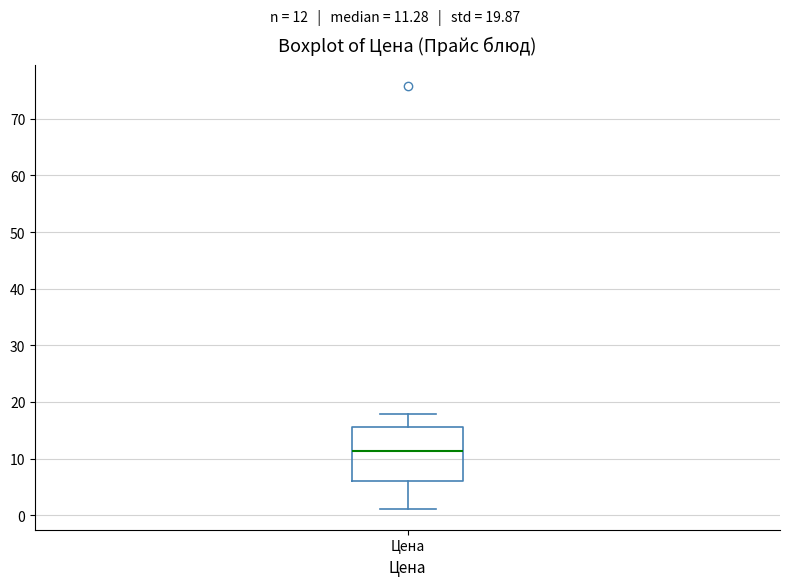

Transcribe this box plot: give where the median line is, the range the box spans, and where the two whiskers end, as read against the y-axis. The values are not printed on the chart, so give them approximately, as read against the axis.

median 11, box 6 to 16, whiskers 1 to 18